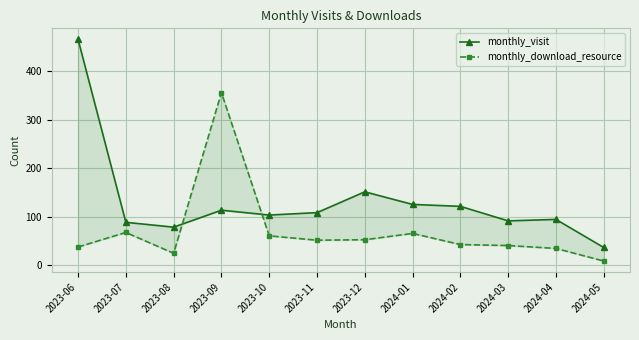

At how many categories does at least one series exceed 342?

2